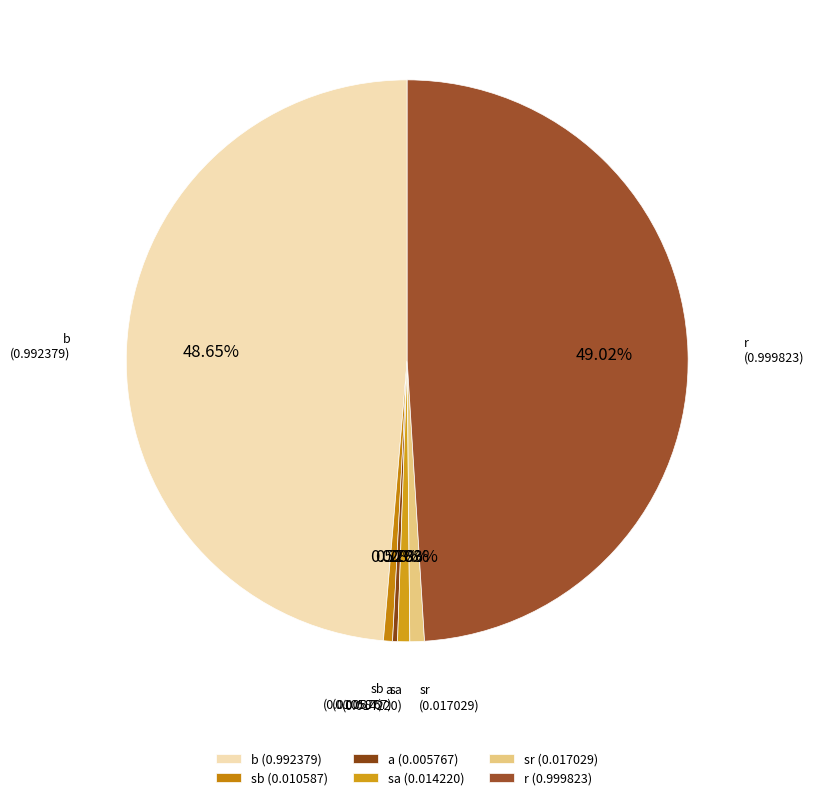

Which has a higher value, sa (0.014220) or r (0.999823)?

r (0.999823)